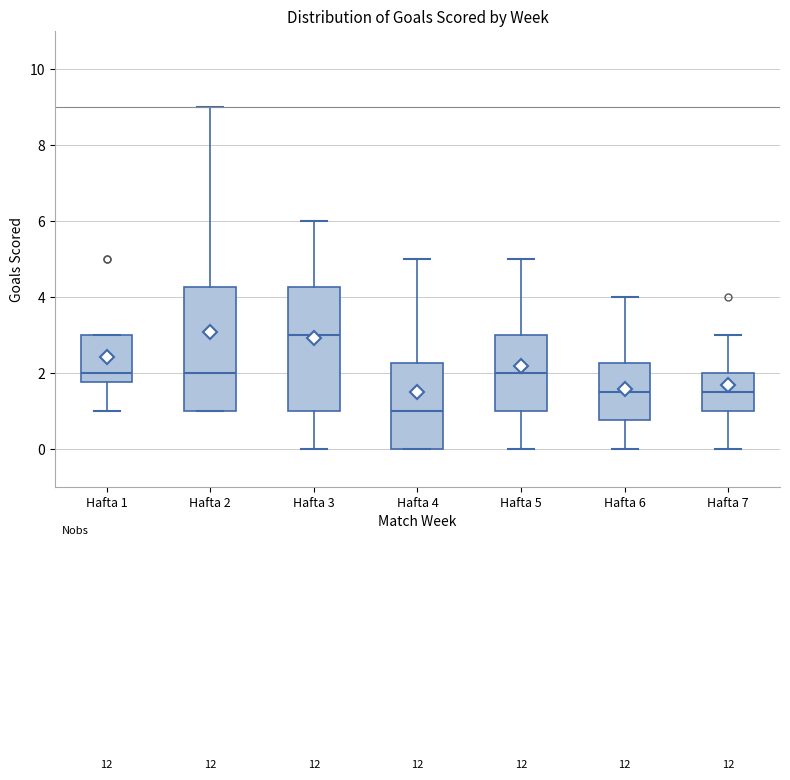

Where is the upper edge of the box for Hafta 6 on the y-axis? The values are not printed on the chart, so give them approximately, as read against the axis.

2.2